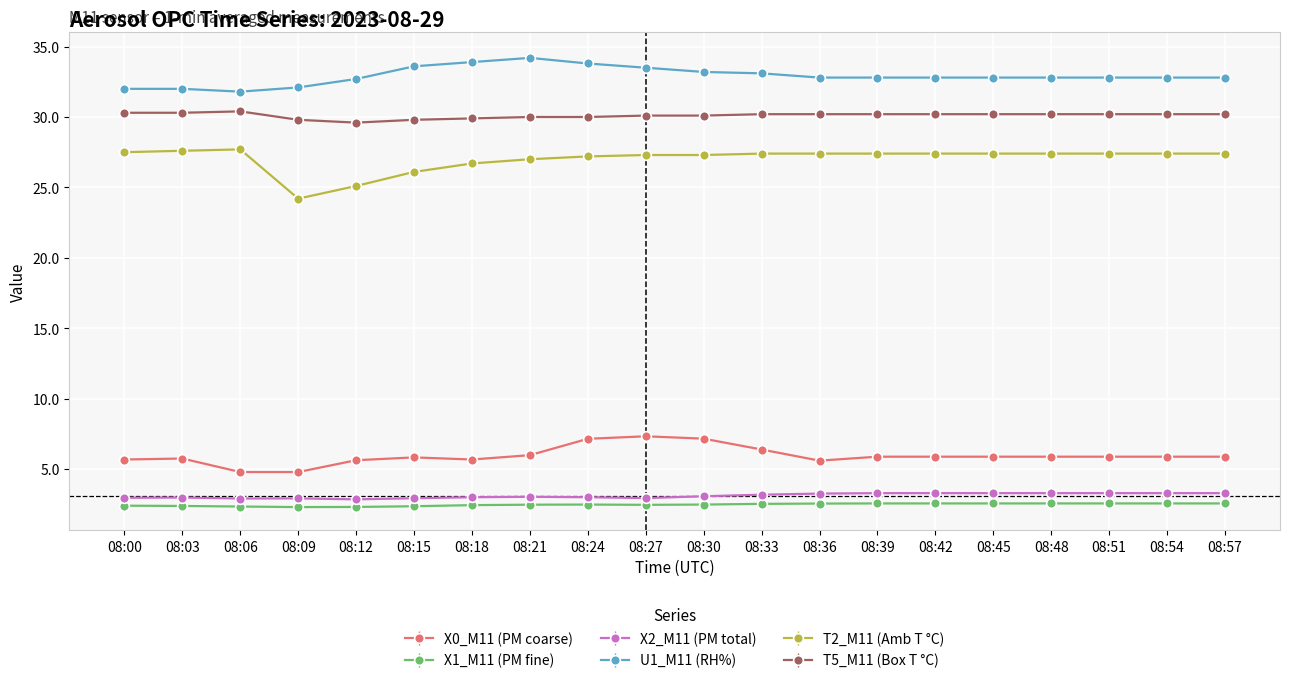

What is the sum of the X0_M11 (PM coarse) values at 08:15 and 08:48?

11.7